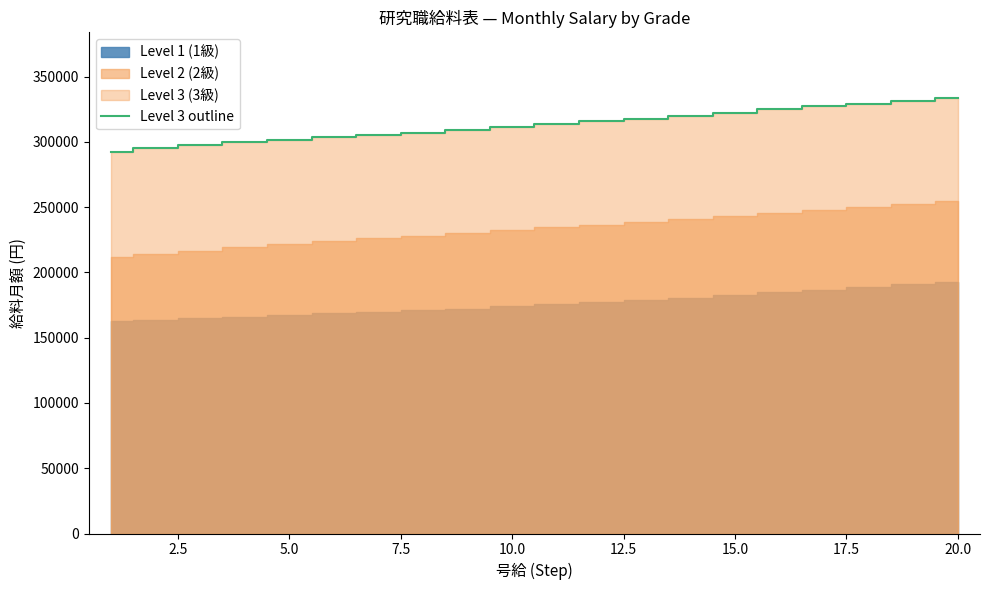

What is the lowest value of the Level 3 outline series?

292500